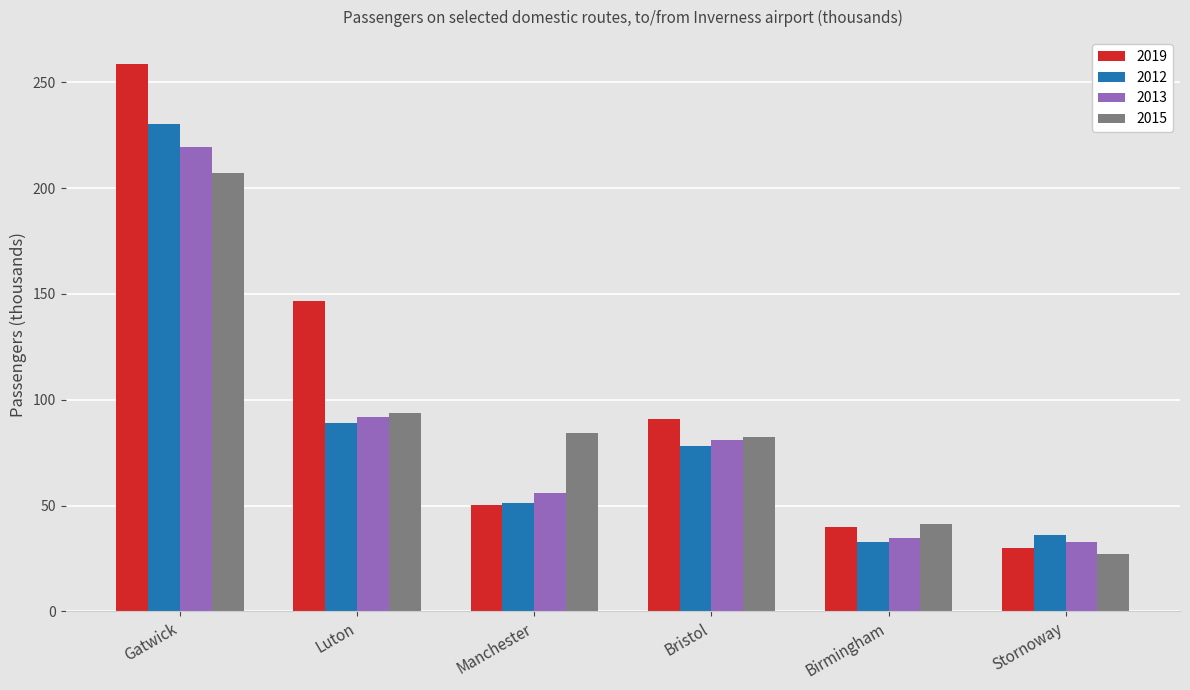

Which series has the largest range (max minus min)?

2019